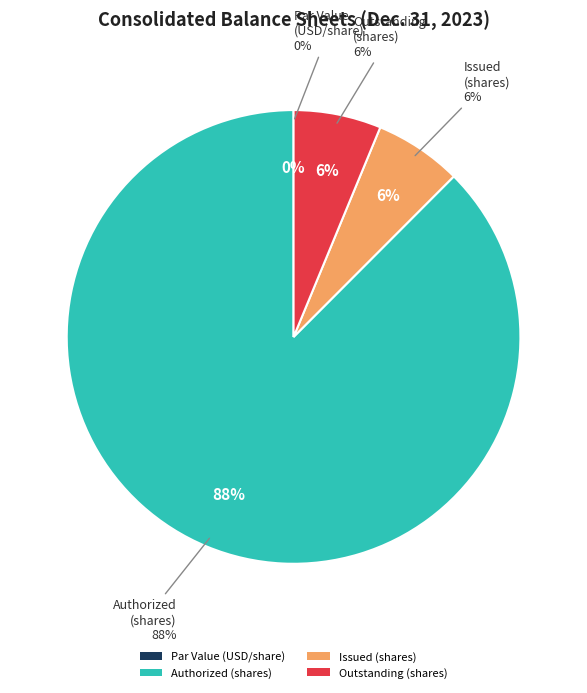

What is the total percentage of Common stock authorized (shares) and Common stock, par value (USD per share)?

87.5%